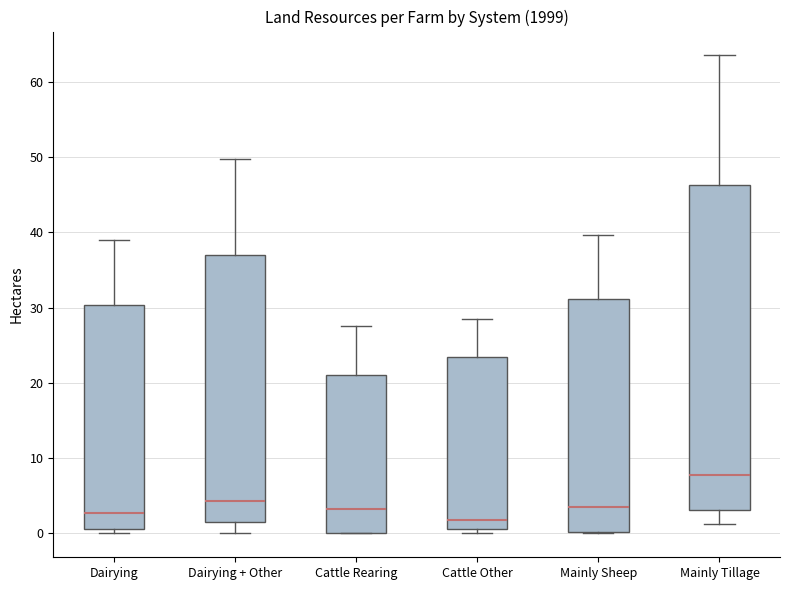

Reading left to right, transcribe this box plot: for each box, give where its median line is, the range the box spans, and where its two whiskers end, as read against the y-axis. The values are not printed on the chart, so give them approximately, as read against the axis.

Dairying: median 3, box 1 to 30, whiskers 0 to 39
Dairying + Other: median 4, box 2 to 37, whiskers 0 to 50
Cattle Rearing: median 3, box 0 to 21, whiskers 0 to 28
Cattle Other: median 2, box 1 to 24, whiskers 0 to 29
Mainly Sheep: median 4, box 0 to 31, whiskers 0 to 40
Mainly Tillage: median 8, box 3 to 46, whiskers 1 to 64